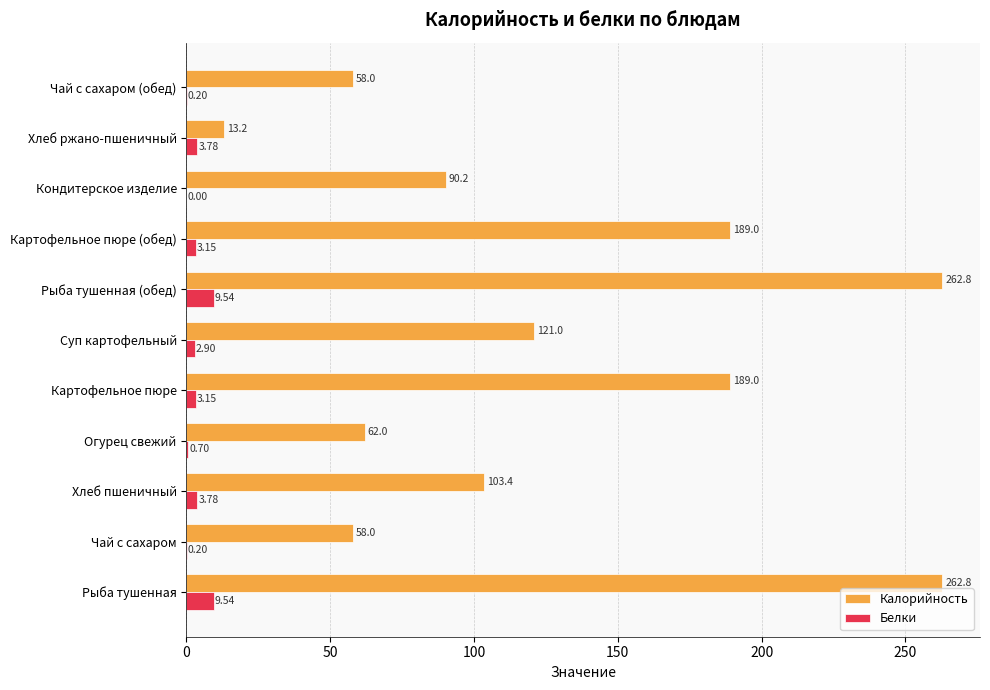

What is the total value across all series at Кондитерское изделие?

90.2